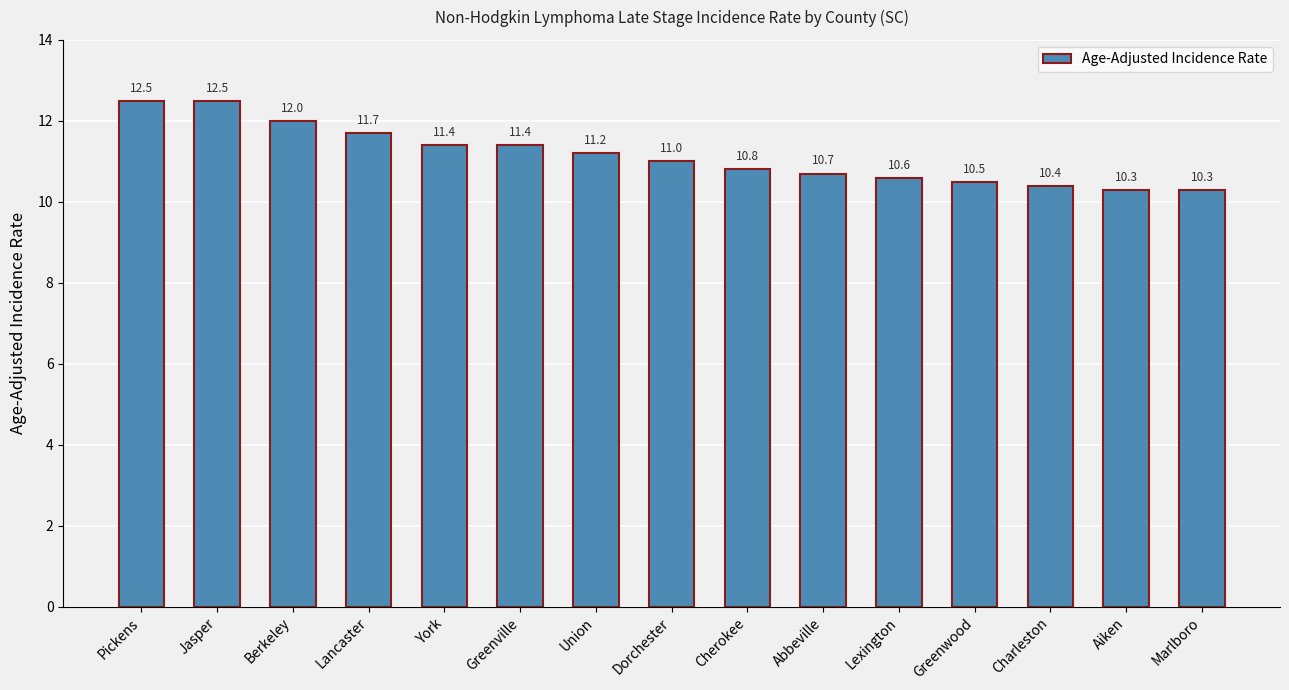

What is the greatest value displayed?

12.5